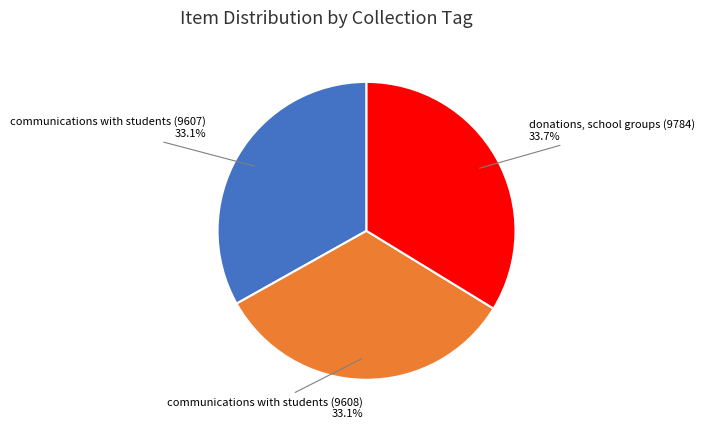

The communications with students (9608) slice represents 21% of the pie. True or false?

False